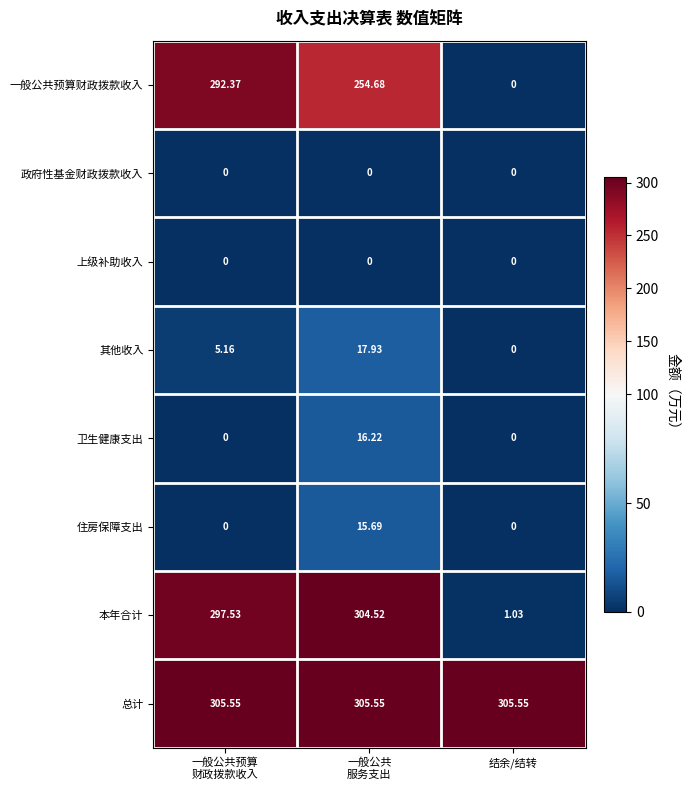

Which series has the largest total across all categories?

总计